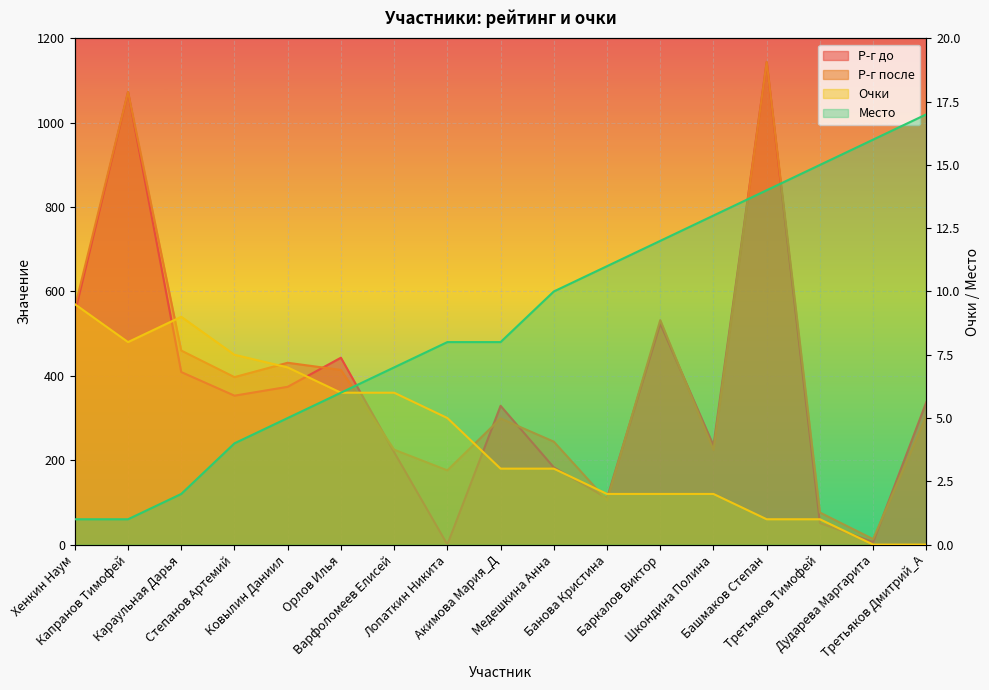

What is the value of the Очки point at the 5th from the left?

7.0